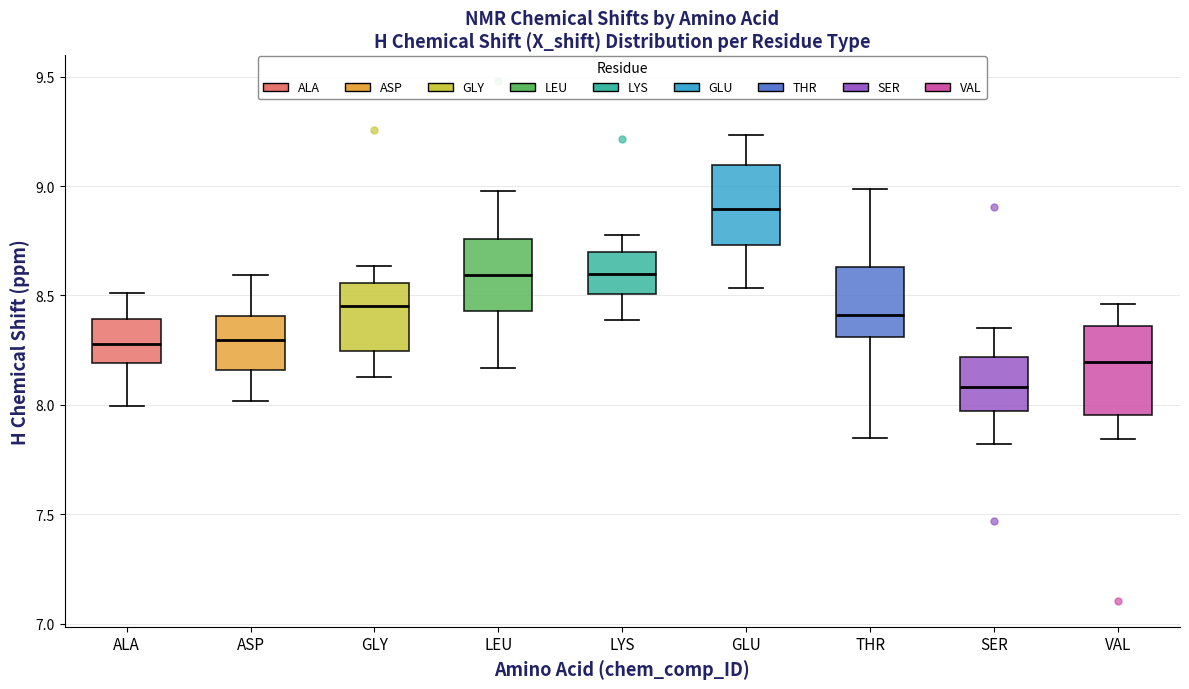

Reading left to right, read every box against the y-axis: the position of its median line, the range the box covers, and the ends of its whiskers. The values are not printed on the chart, so give them approximately, as read against the axis.

ALA: median 8.30, box 8.20 to 8.40, whiskers 8.00 to 8.50
ASP: median 8.30, box 8.15 to 8.40, whiskers 8.00 to 8.60
GLY: median 8.45, box 8.25 to 8.55, whiskers 8.15 to 8.65
LEU: median 8.60, box 8.45 to 8.75, whiskers 8.15 to 9.00
LYS: median 8.60, box 8.50 to 8.70, whiskers 8.40 to 8.80
GLU: median 8.90, box 8.75 to 9.10, whiskers 8.55 to 9.25
THR: median 8.40, box 8.30 to 8.65, whiskers 7.85 to 9.00
SER: median 8.10, box 7.95 to 8.20, whiskers 7.80 to 8.35
VAL: median 8.20, box 7.95 to 8.35, whiskers 7.85 to 8.45